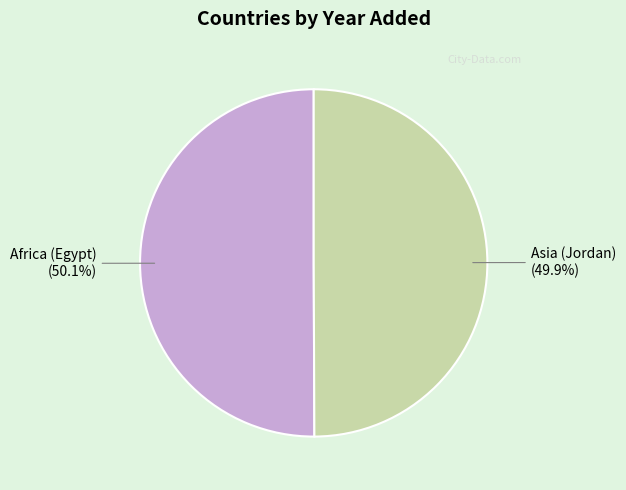

Is there a majority slice in this chart?

Yes